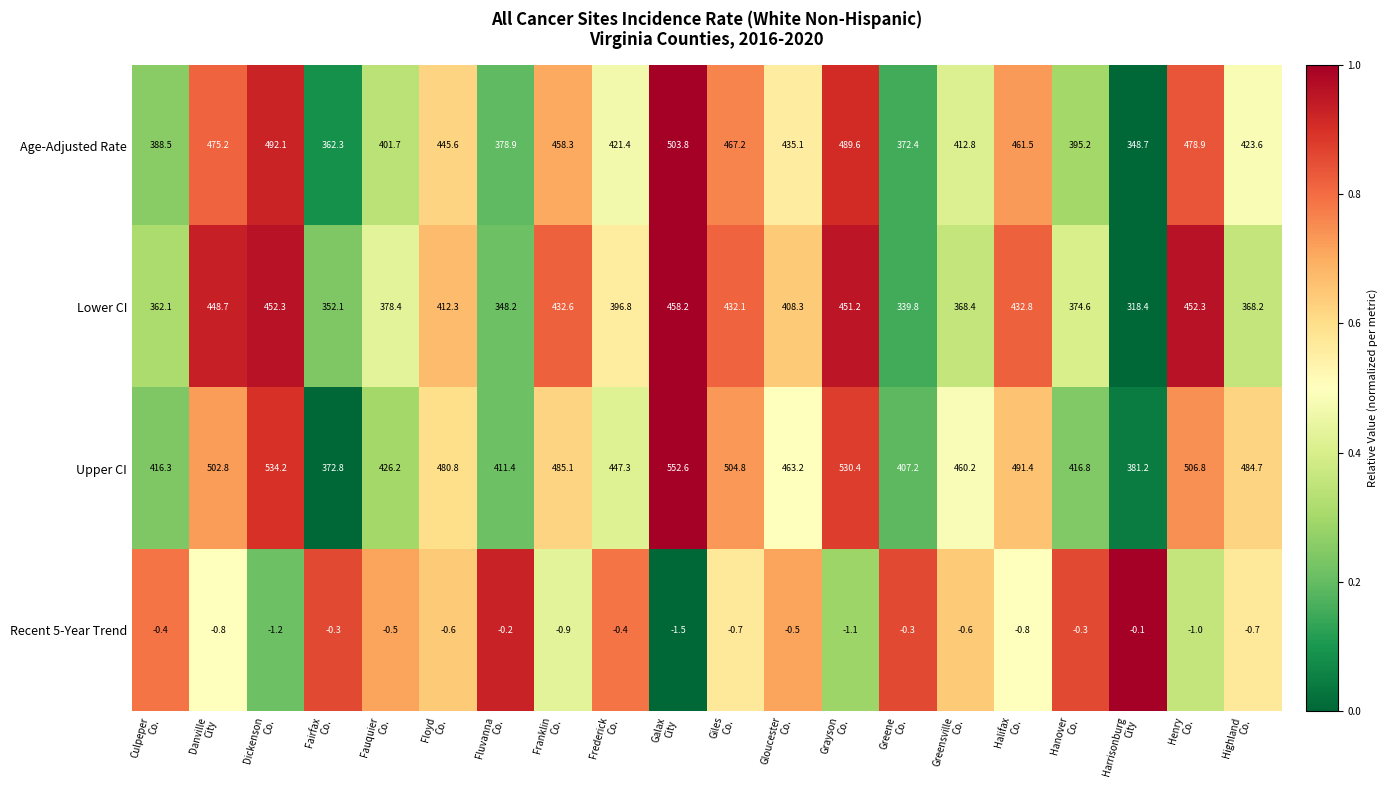

Which series has the largest range (max minus min)?

Upper CI